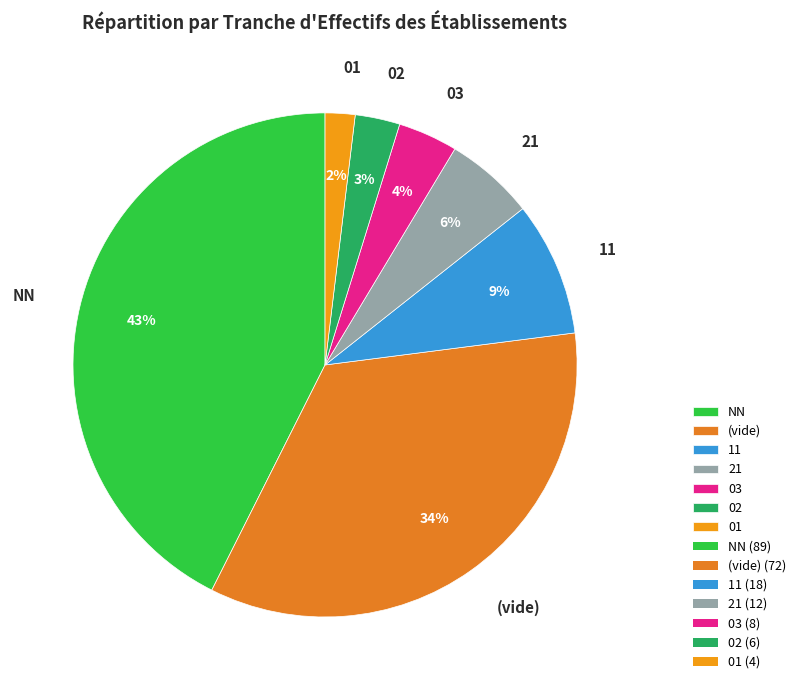

The (vide) slice represents 23% of the pie. True or false?

False